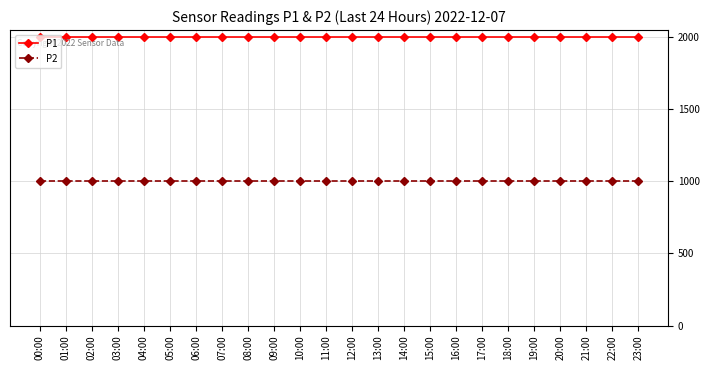

Rank the series at 08:00 from highest to lowest value.

P1, P2